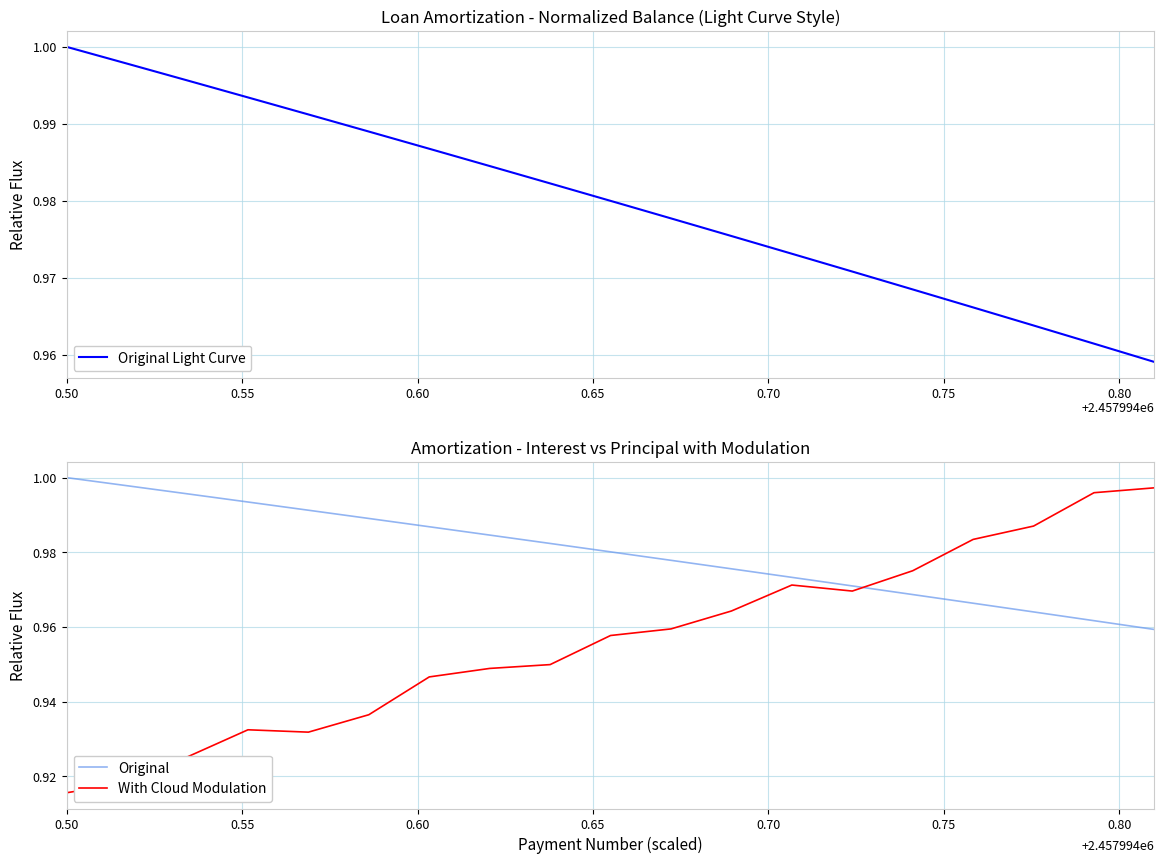

Which series has the largest range (max minus min)?

With Cloud Modulation